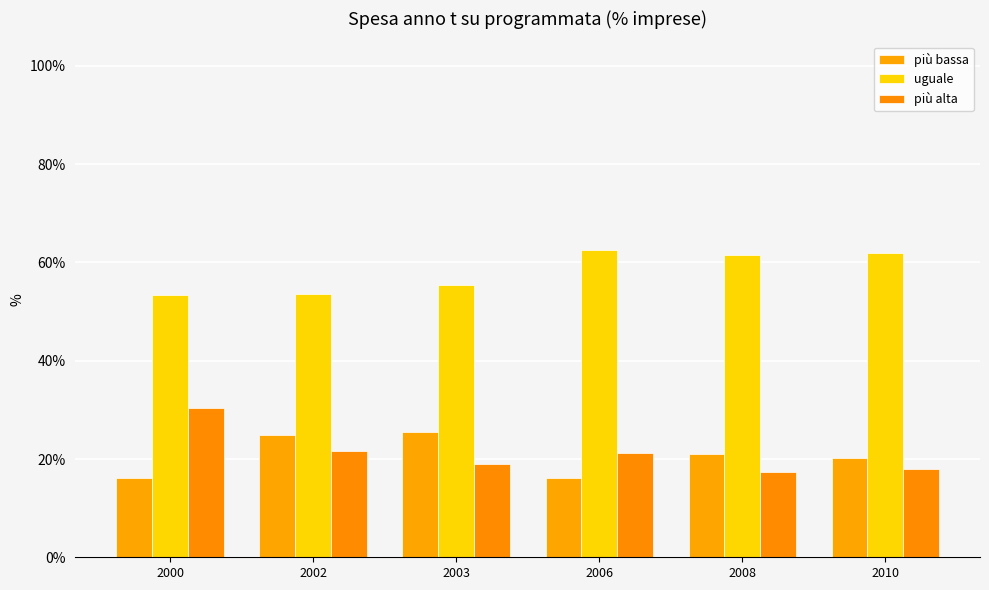

What is the total value across all series at 2000?

99.9